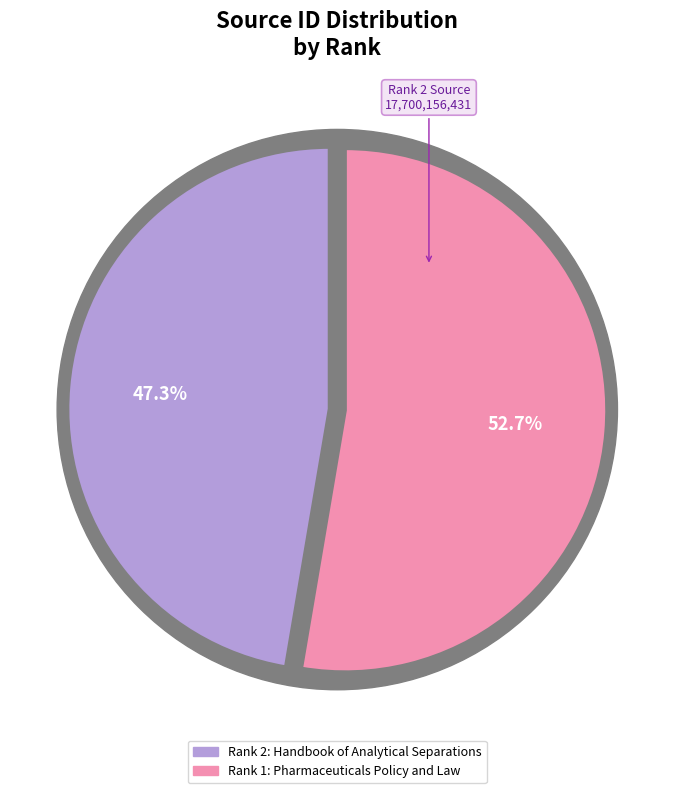

Approximately how many times larger is the value at Pharmaceuticals Policy and Law (Rank 1) compared to Handbook of Analytical Separations (Rank 2)?

1.1